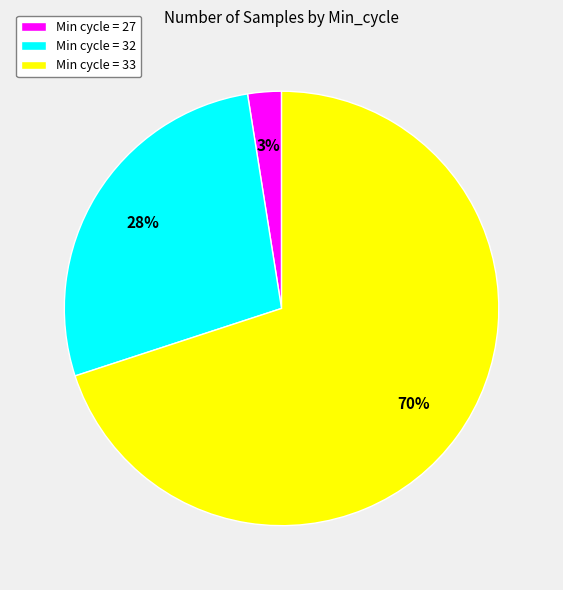

Is Min cycle = 27 the majority of the pie?

No